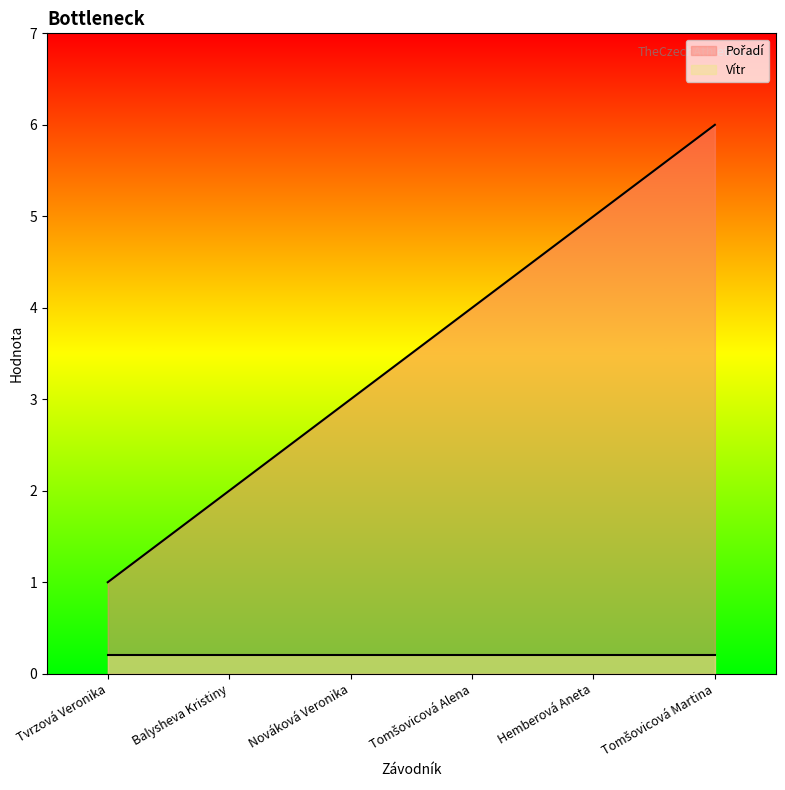

True or false: the data shows 2 at Tomšovicová Martina.

False